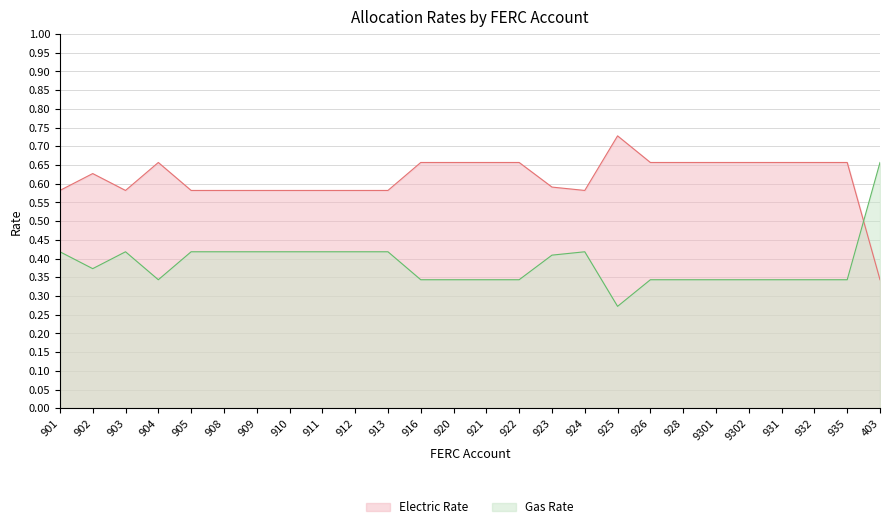

At how many categories does at least one series exceed 0?

26